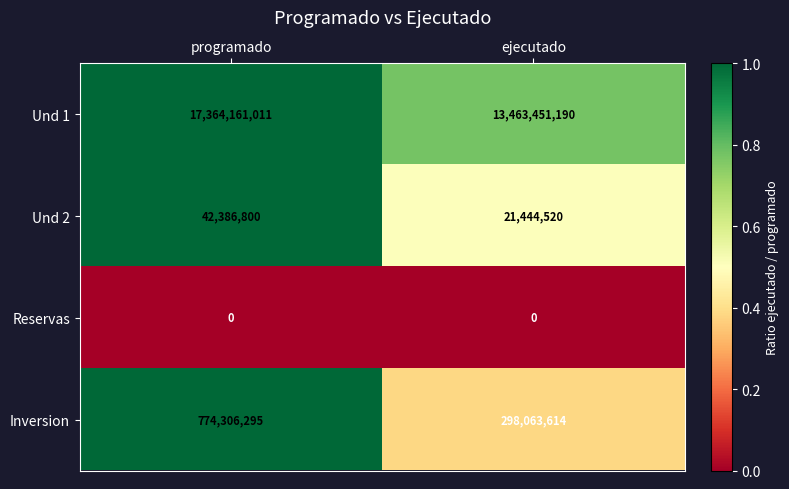

Rank the series at programado from lowest to highest value.

Reservas, Und 2, Inversion, Und 1